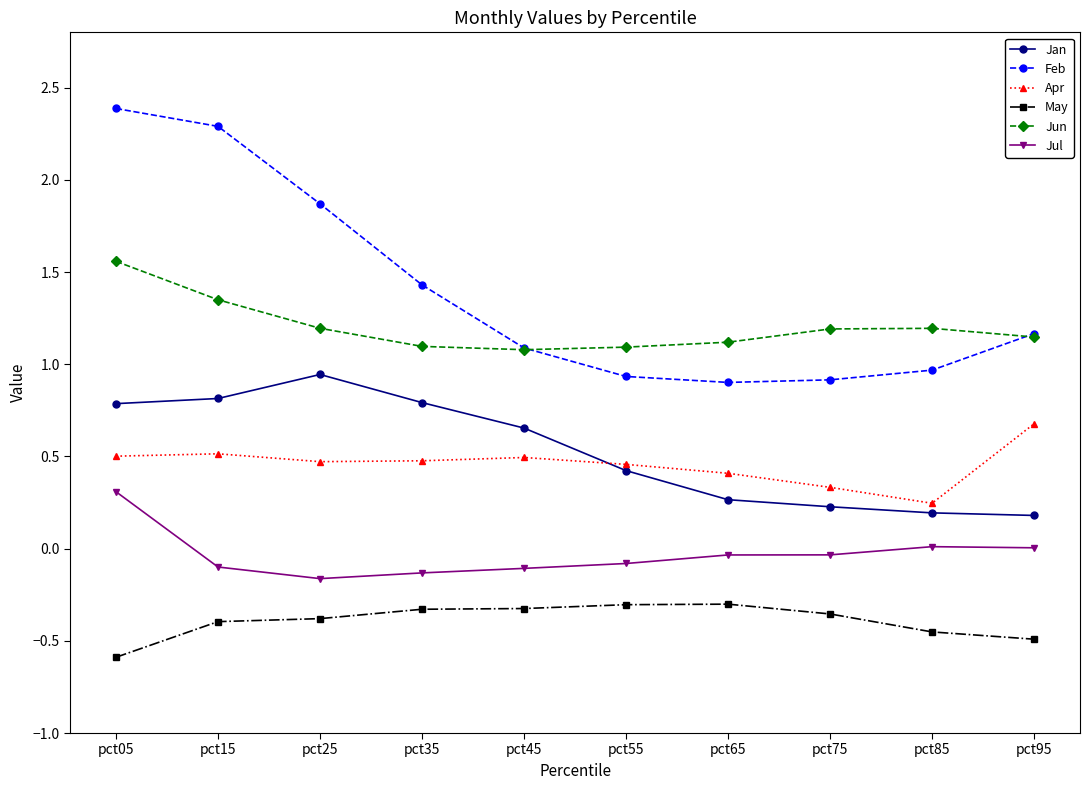

What is the value of the May point at the 7th from the left?

-0.3